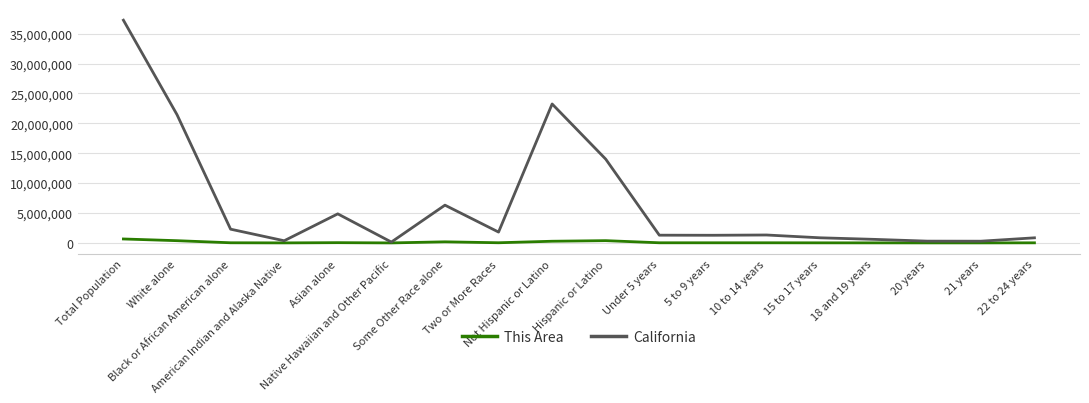

List the series in order of their overall mean, highest first.

California, This Area